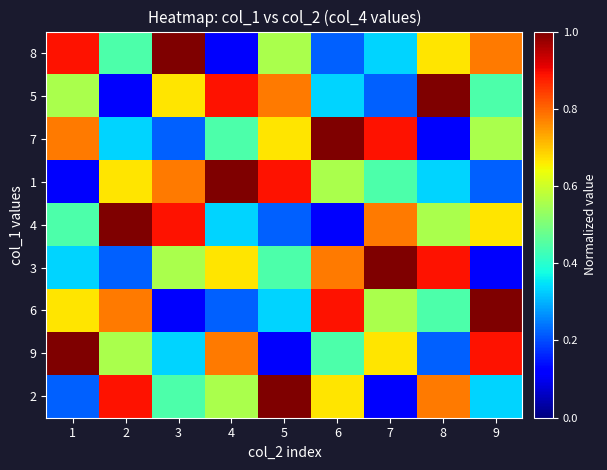

Reading left to right, extract all data points from this chart.

8: 1=0.9	2=0.4	3=1.0	4=0.1	5=0.6	6=0.2	7=0.3	8=0.7	9=0.8
5: 1=0.6	2=0.1	3=0.7	4=0.9	5=0.8	6=0.3	7=0.2	8=1.0	9=0.4
7: 1=0.8	2=0.3	3=0.2	4=0.4	5=0.7	6=1.0	7=0.9	8=0.1	9=0.6
1: 1=0.1	2=0.7	3=0.8	4=1.0	5=0.9	6=0.6	7=0.4	8=0.3	9=0.2
4: 1=0.4	2=1.0	3=0.9	4=0.3	5=0.2	6=0.1	7=0.8	8=0.6	9=0.7
3: 1=0.3	2=0.2	3=0.6	4=0.7	5=0.4	6=0.8	7=1.0	8=0.9	9=0.1
6: 1=0.7	2=0.8	3=0.1	4=0.2	5=0.3	6=0.9	7=0.6	8=0.4	9=1.0
9: 1=1.0	2=0.6	3=0.3	4=0.8	5=0.1	6=0.4	7=0.7	8=0.2	9=0.9
2: 1=0.2	2=0.9	3=0.4	4=0.6	5=1.0	6=0.7	7=0.1	8=0.8	9=0.3